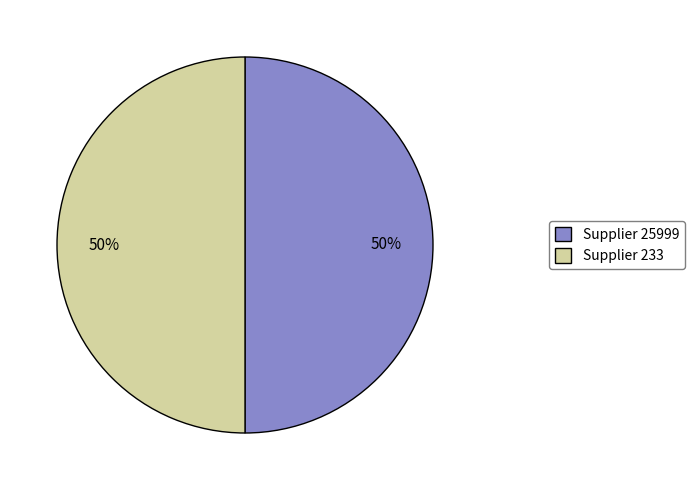

How many segments does this pie chart have?

2